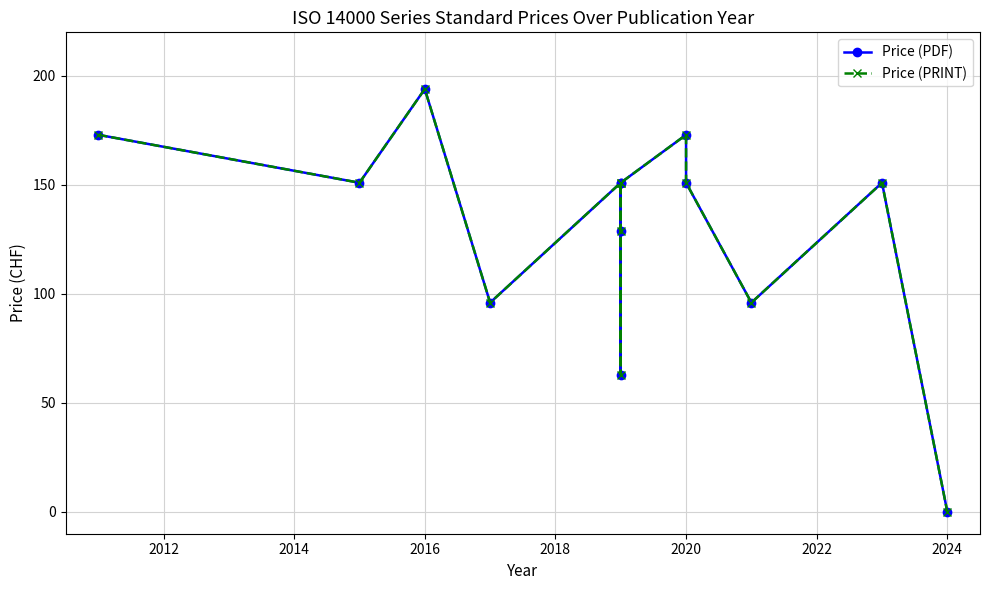

What is the difference between the second highest and second lowest values in the Price (PDF) series?

110